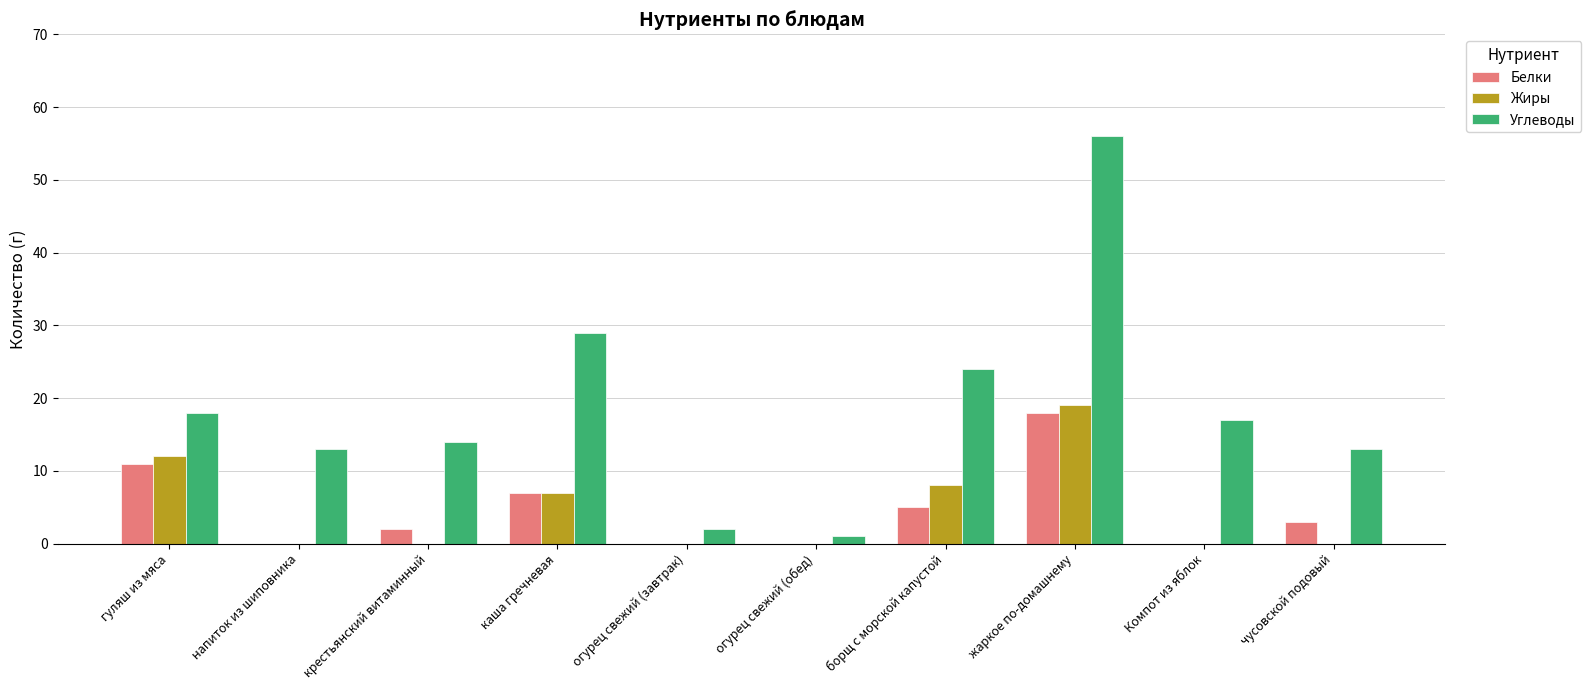

Which series has the largest total across all categories?

Углеводы